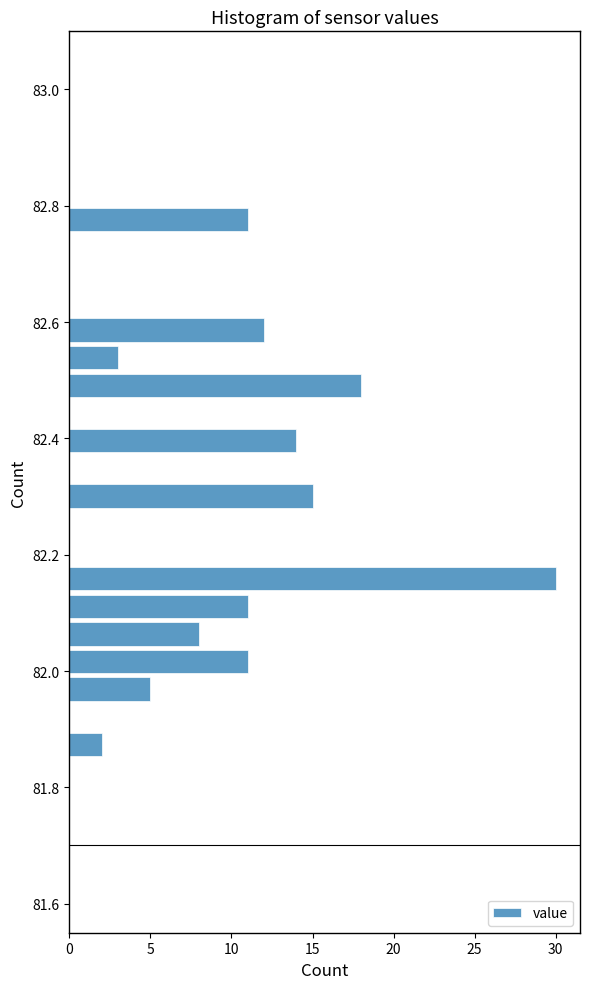

Around what value on the y-axis is the longest bar? Give the approximate position of its centre, as read against the axis.

82.16